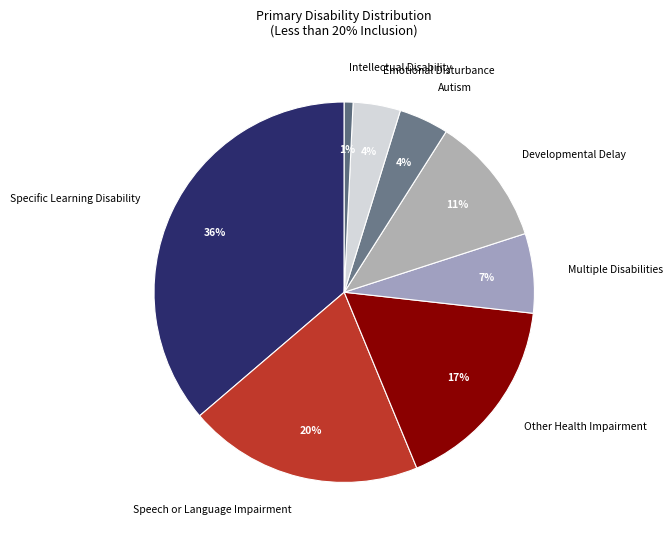

To the nearest percent, what percentage of the pie is Speech or Language Impairment?

20%